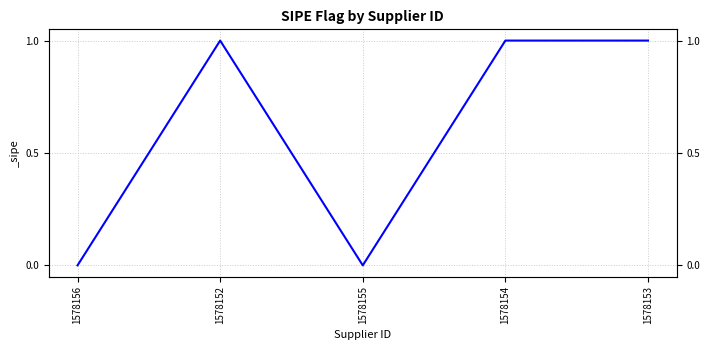

What is the label of the 5th point from the left?

1578153